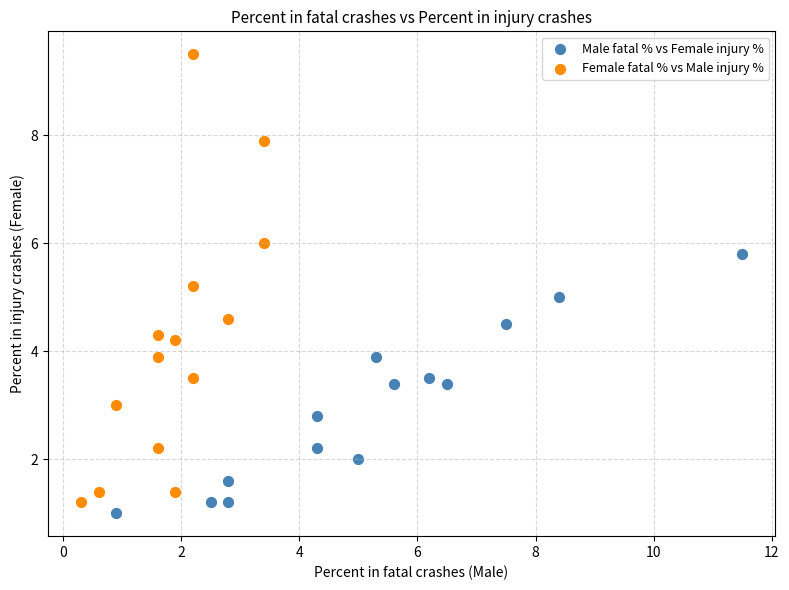

Which series reaches the minimum Y coordinate?

Male fatal % vs Female injury %